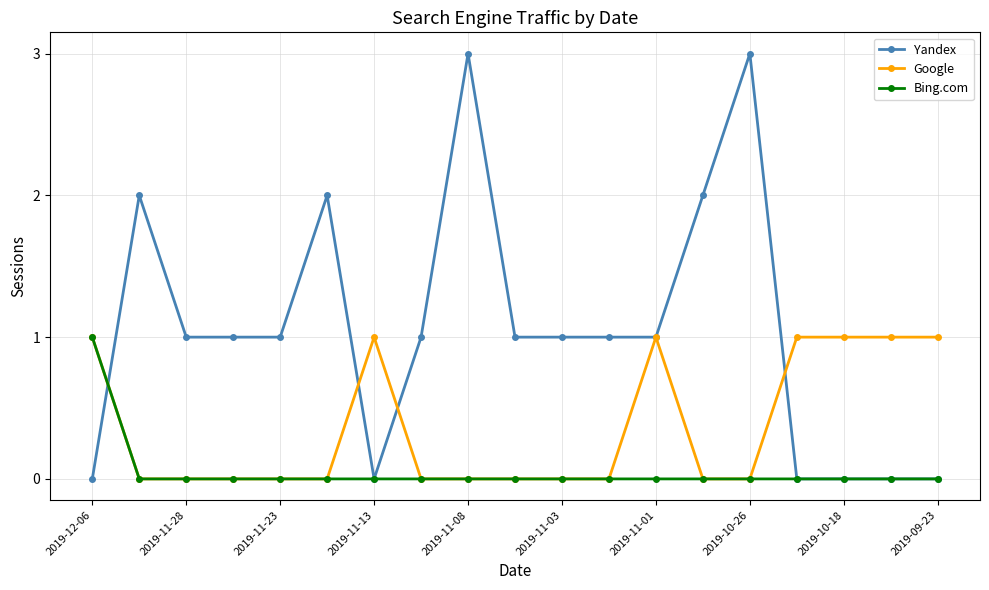

In Yandex, how many points are higher than both neighbors (excluding endpoints)?

4